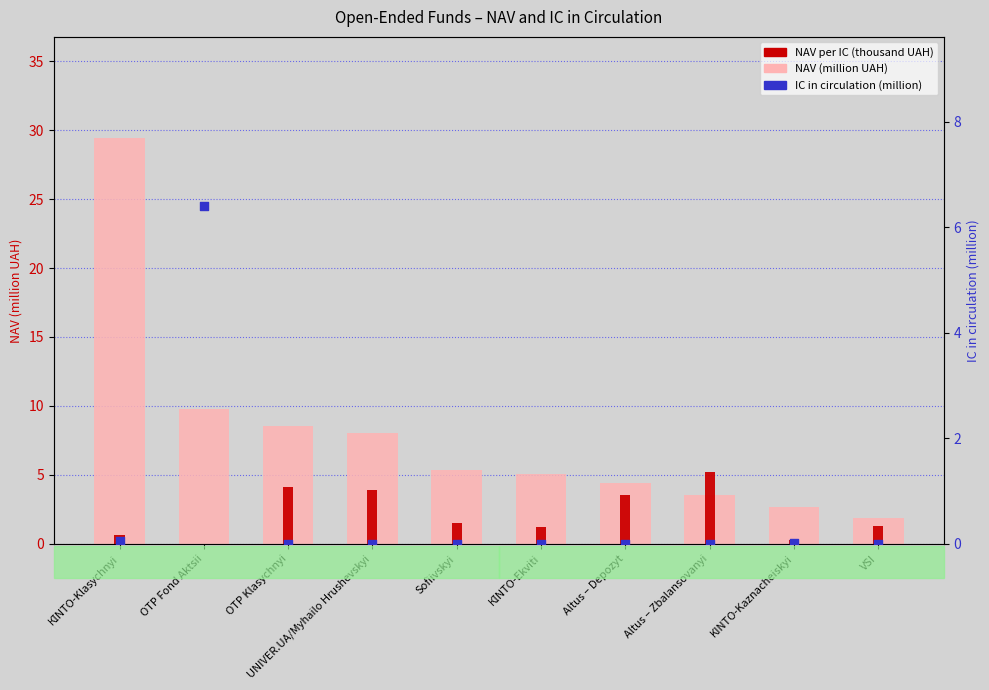

Which series has the largest total across all categories?

NAV (million UAH)